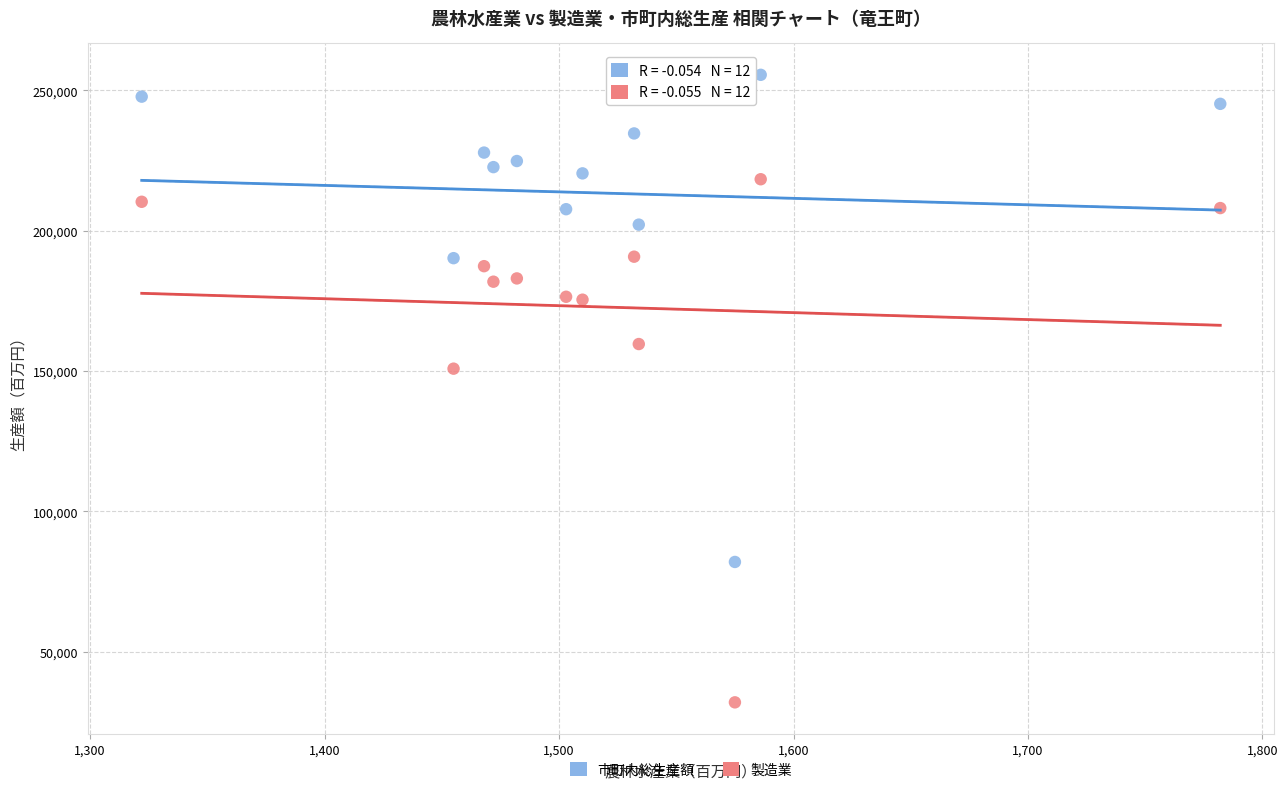

What are all the series names shown in the legend?

市町内総生産額, 製造業